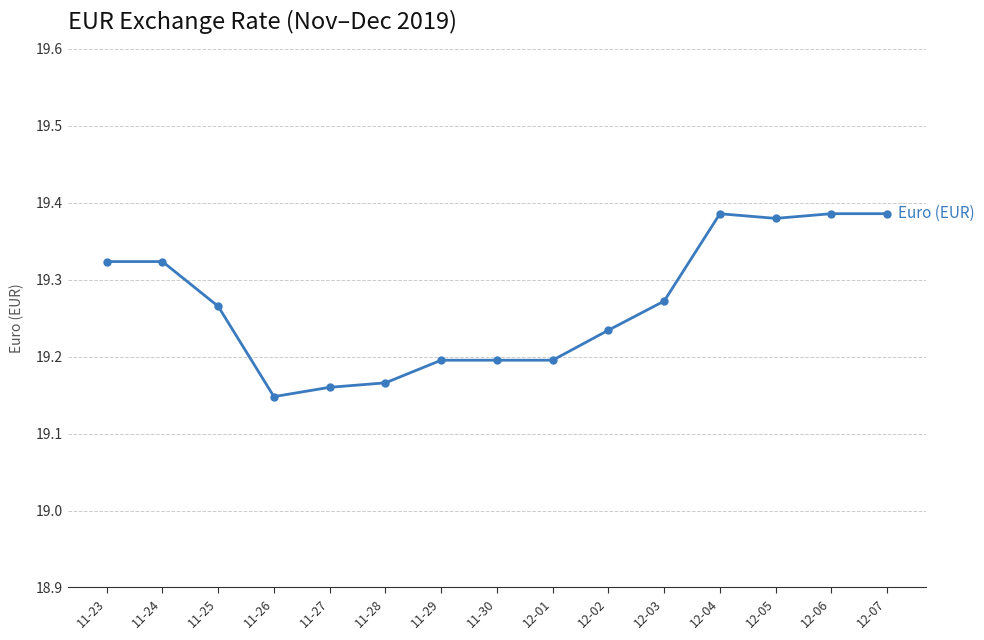

How many values are between 19 and 20?

15